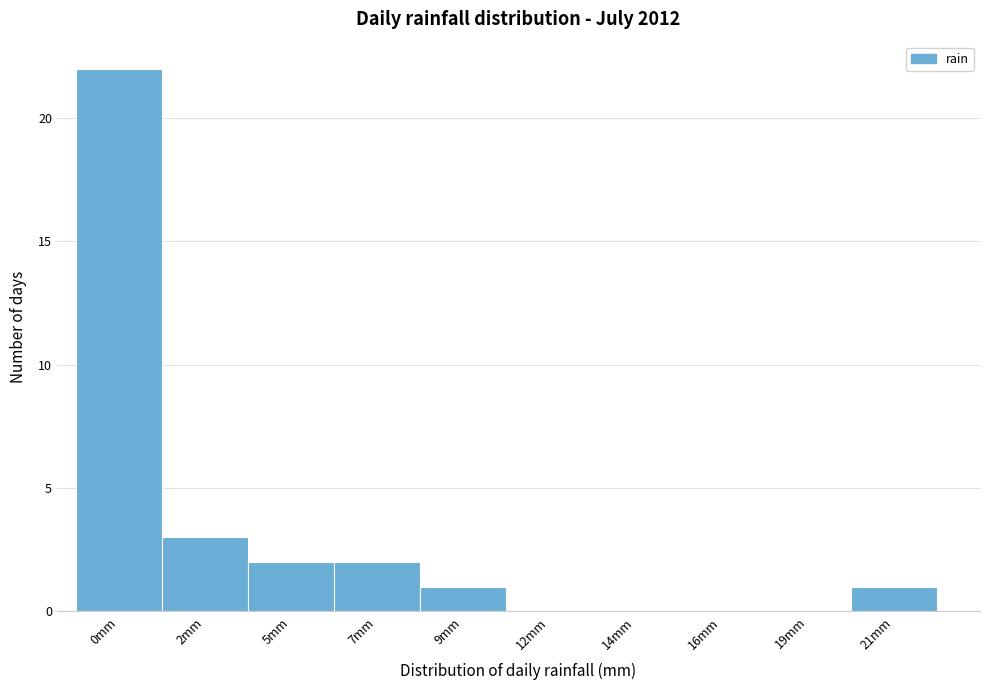

Reading left to right, extract all data points from this chart.

0mm=22	2mm=3	5mm=2	7mm=2	9mm=1	12mm=0	14mm=0	16mm=0	19mm=0	21mm=1